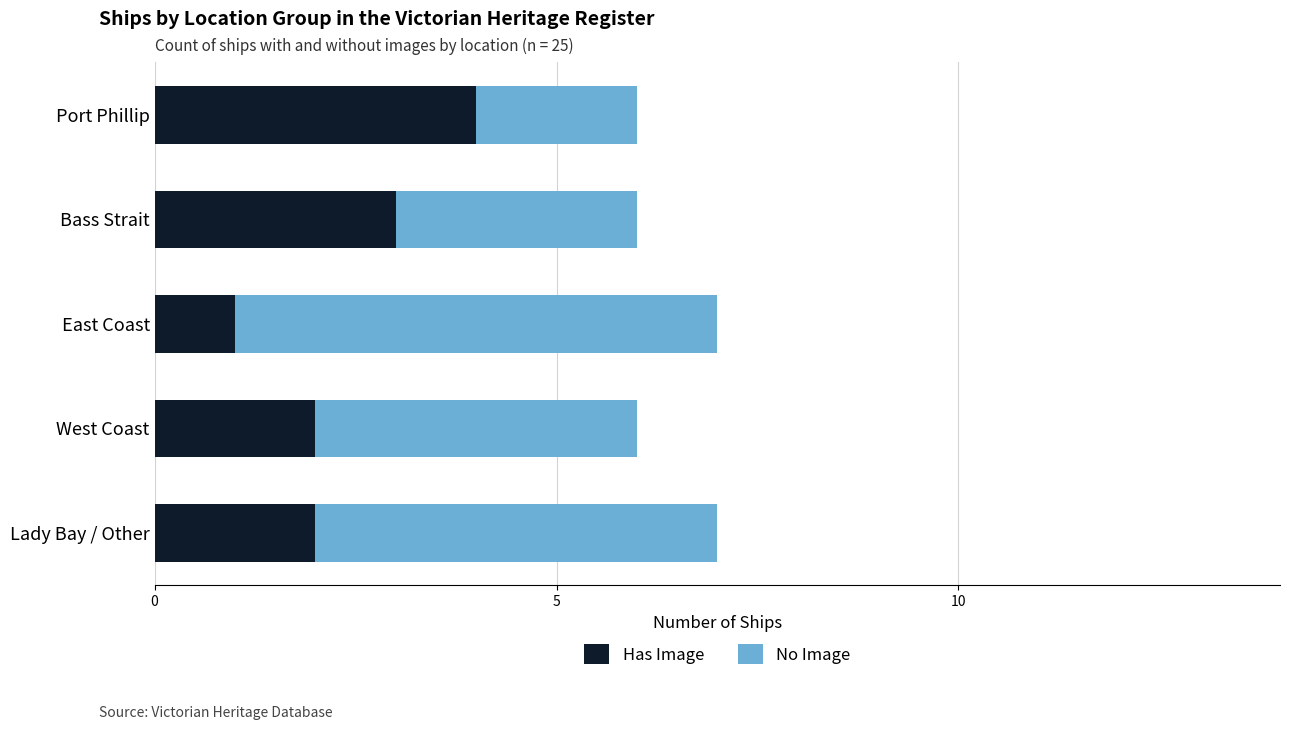

At which label does Has Image reach its peak?

Port Phillip